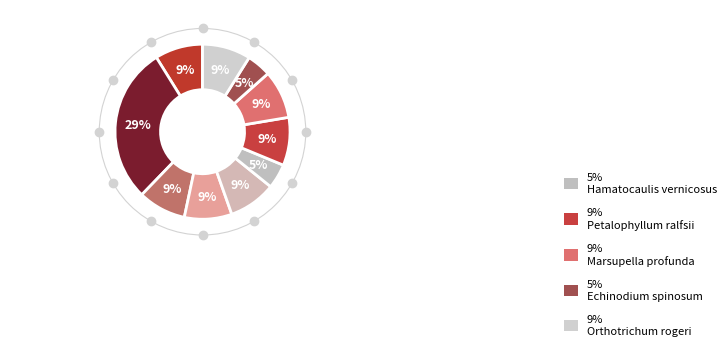

Rank the categories by value from highest to lowest.

Solenostoma handelii, Orthotrichum rogeri, Marsupella profunda, Petalophyllum ralfsii, Riella helicophylla, Sphagnum pylaesii, Buxbaumia viridis, Bruchia vogesiaca, Hamatocaulis vernicosus, Echinodium spinosum